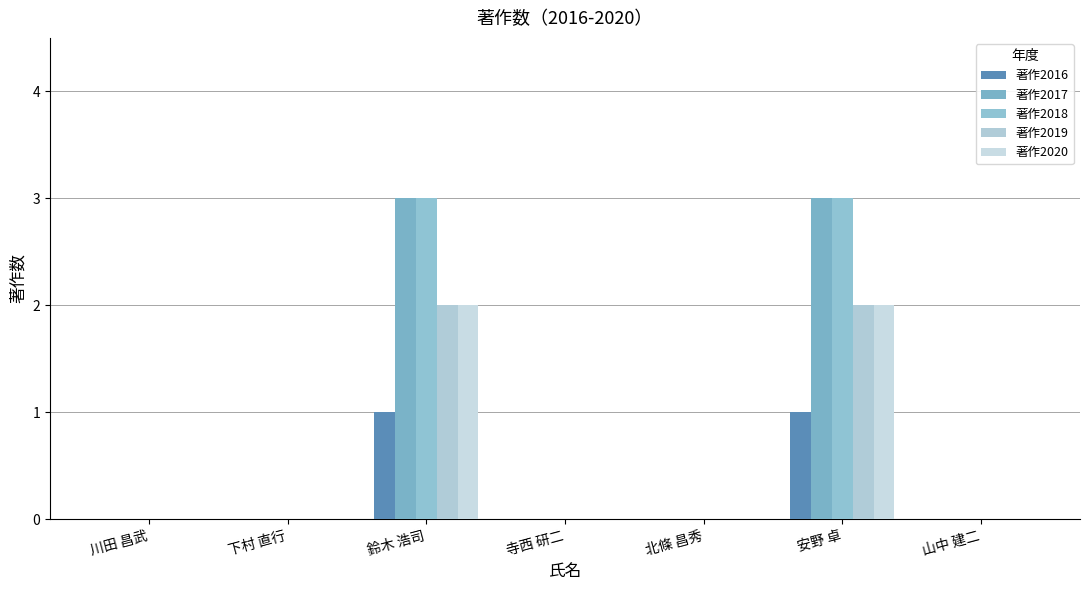

What position from the right is 下村 直行?

6